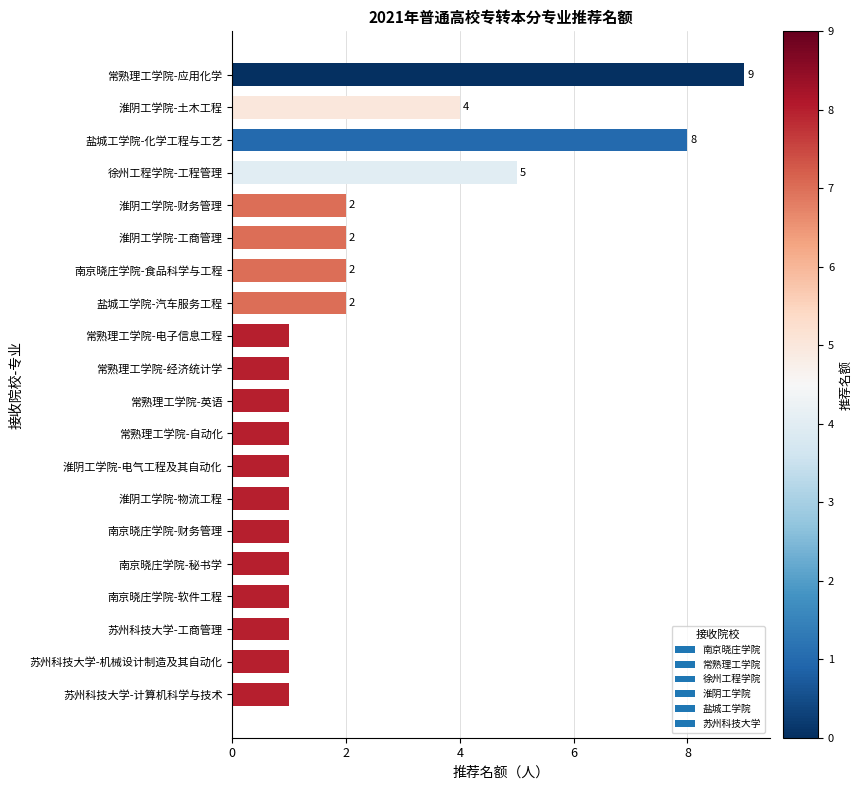

How many bars are there in total?

20